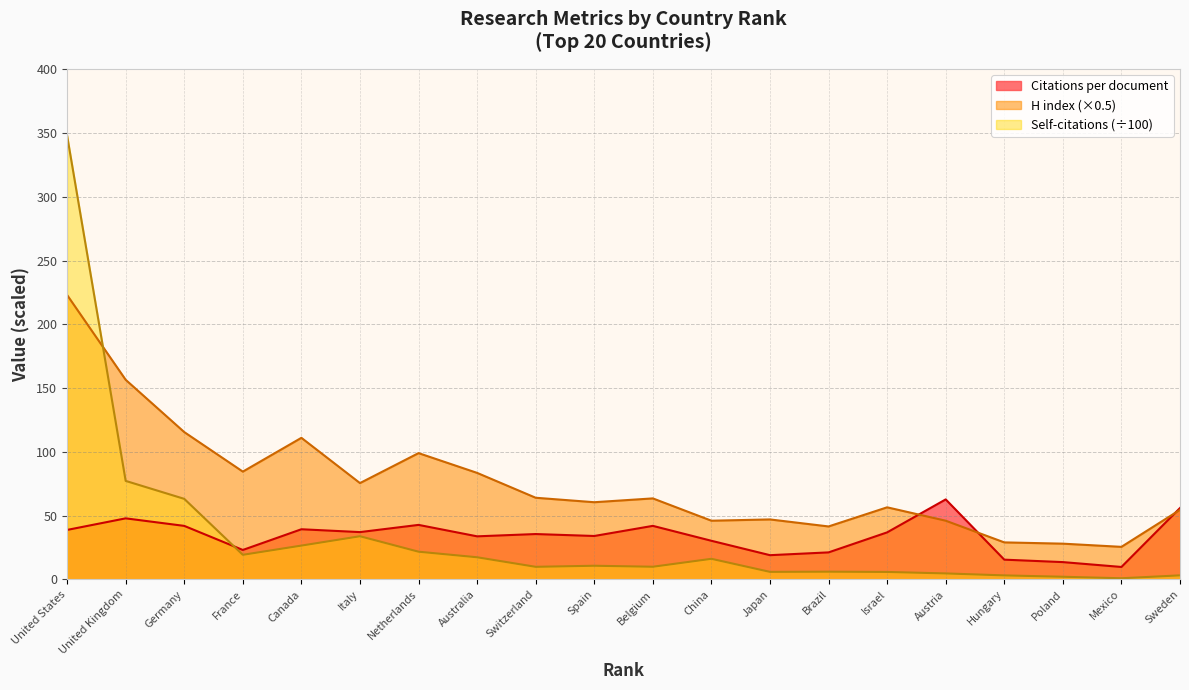

Where is the first local minimum for Citations per document?

France